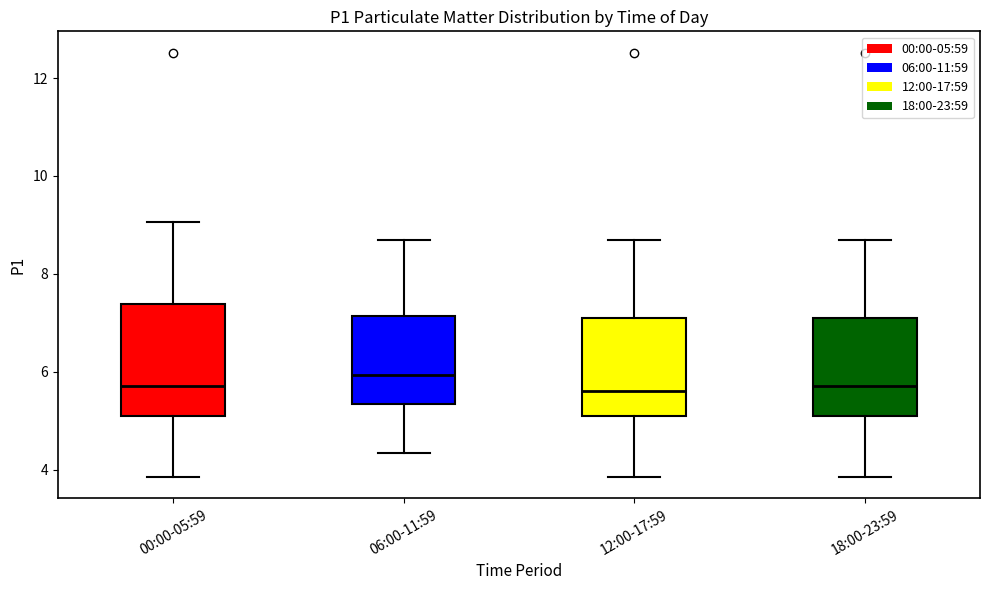

Reading left to right, read every box against the y-axis: the position of its median line, the range the box covers, and the ends of its whiskers. The values are not printed on the chart, so give them approximately, as read against the axis.

00:00-05:59: median 5.8, box 5.2 to 7.4, whiskers 3.8 to 9.0
06:00-11:59: median 6.0, box 5.4 to 7.2, whiskers 4.4 to 8.8
12:00-17:59: median 5.6, box 5.2 to 7.2, whiskers 3.8 to 8.8
18:00-23:59: median 5.8, box 5.2 to 7.2, whiskers 3.8 to 8.8